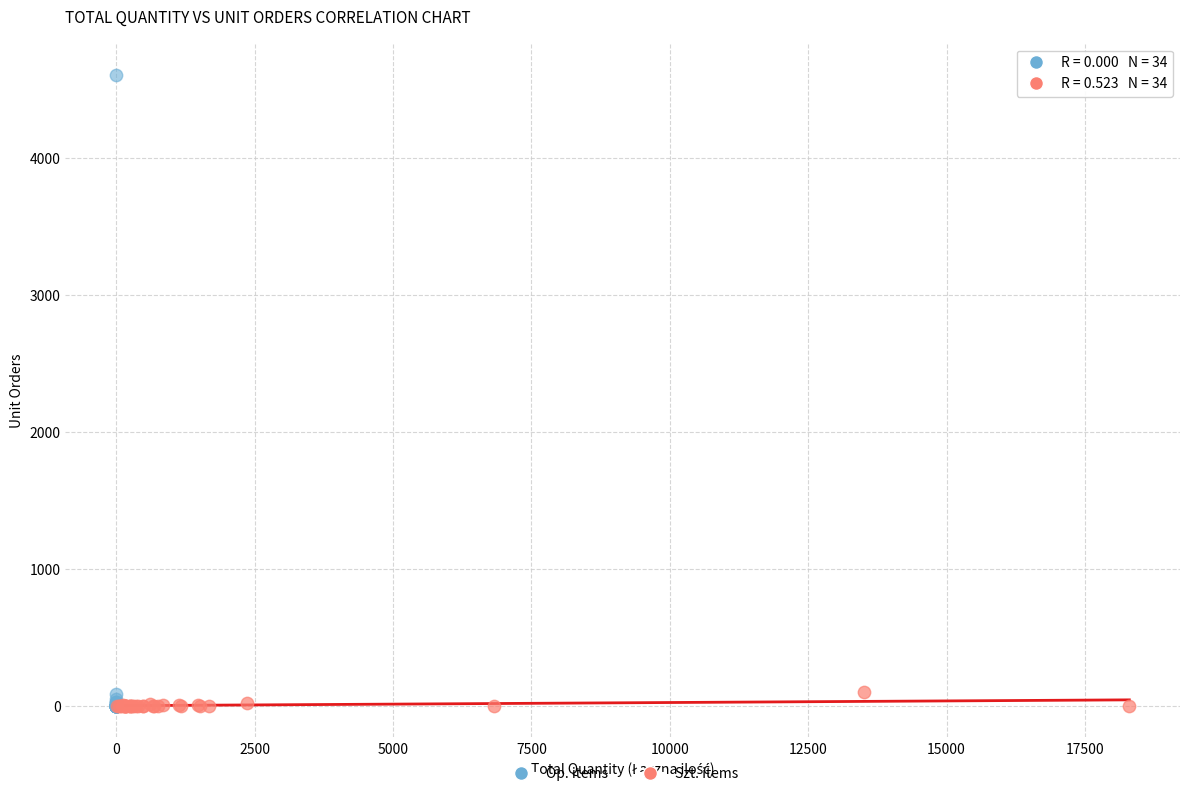

Which series has the widest spread of Y values?

Op. items